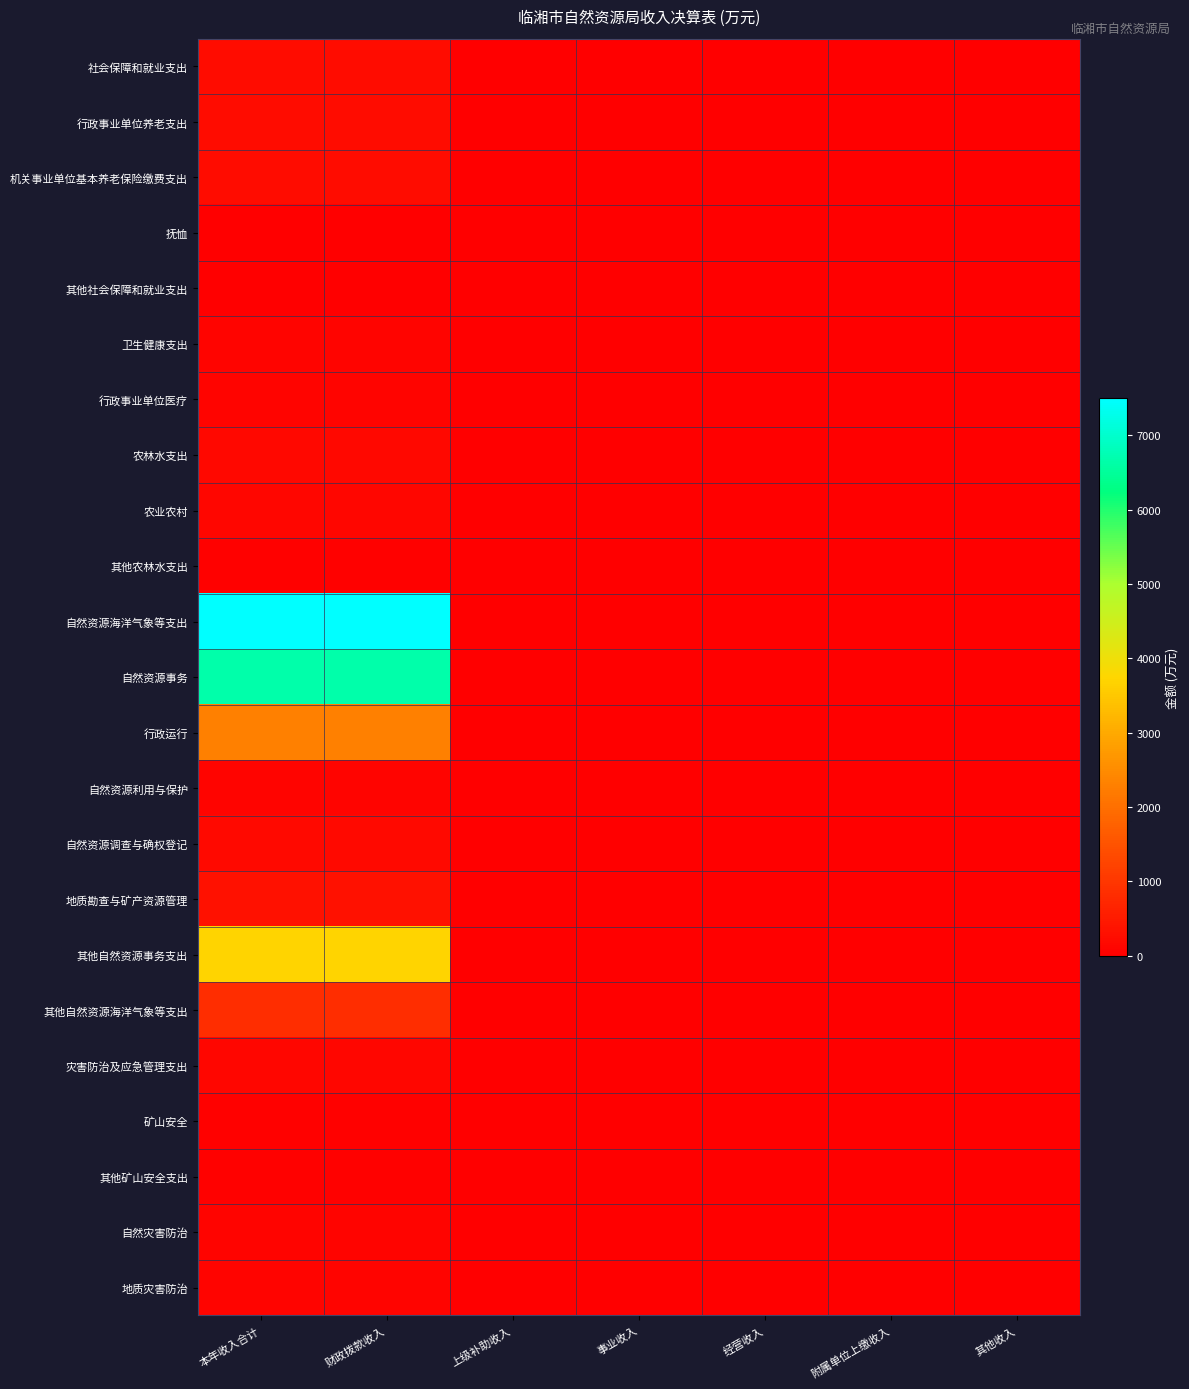

Reading right to left, extract all data points from this chart.

社会保障和就业支出: 其他收入=0.0	附属单位上缴收入=0.0	经营收入=0.0	事业收入=0.0	上级补助收入=0.0	财政拨款收入=254.9	本年收入合计=254.9
行政事业单位养老支出: 其他收入=0.0	附属单位上缴收入=0.0	经营收入=0.0	事业收入=0.0	上级补助收入=0.0	财政拨款收入=237.8	本年收入合计=237.8
机关事业单位基本养老保险缴费支出: 其他收入=0.0	附属单位上缴收入=0.0	经营收入=0.0	事业收入=0.0	上级补助收入=0.0	财政拨款收入=237.8	本年收入合计=237.8
抚恤: 其他收入=0.0	附属单位上缴收入=0.0	经营收入=0.0	事业收入=0.0	上级补助收入=0.0	财政拨款收入=8.6	本年收入合计=8.6
其他社会保障和就业支出: 其他收入=0.0	附属单位上缴收入=0.0	经营收入=0.0	事业收入=0.0	上级补助收入=0.0	财政拨款收入=8.4	本年收入合计=8.4
卫生健康支出: 其他收入=0.0	附属单位上缴收入=0.0	经营收入=0.0	事业收入=0.0	上级补助收入=0.0	财政拨款收入=104.1	本年收入合计=104.1
行政事业单位医疗: 其他收入=0.0	附属单位上缴收入=0.0	经营收入=0.0	事业收入=0.0	上级补助收入=0.0	财政拨款收入=104.1	本年收入合计=104.1
农林水支出: 其他收入=0.0	附属单位上缴收入=0.0	经营收入=0.0	事业收入=0.0	上级补助收入=0.0	财政拨款收入=172.8	本年收入合计=172.8
农业农村: 其他收入=0.0	附属单位上缴收入=0.0	经营收入=0.0	事业收入=0.0	上级补助收入=0.0	财政拨款收入=137.8	本年收入合计=137.8
其他农林水支出: 其他收入=0.0	附属单位上缴收入=0.0	经营收入=0.0	事业收入=0.0	上级补助收入=0.0	财政拨款收入=35.0	本年收入合计=35.0
自然资源海洋气象等支出: 其他收入=0.0	附属单位上缴收入=0.0	经营收入=0.0	事业收入=0.0	上级补助收入=0.0	财政拨款收入=7496.0	本年收入合计=7496.0
自然资源事务: 其他收入=0.0	附属单位上缴收入=0.0	经营收入=0.0	事业收入=0.0	上级补助收入=0.0	财政拨款收入=6662.0	本年收入合计=6662.0
行政运行: 其他收入=0.0	附属单位上缴收入=0.0	经营收入=0.0	事业收入=0.0	上级补助收入=0.0	财政拨款收入=2310.4	本年收入合计=2310.4
自然资源利用与保护: 其他收入=0.0	附属单位上缴收入=0.0	经营收入=0.0	事业收入=0.0	上级补助收入=0.0	财政拨款收入=110.0	本年收入合计=110.0
自然资源调查与确权登记: 其他收入=0.0	附属单位上缴收入=0.0	经营收入=0.0	事业收入=0.0	上级补助收入=0.0	财政拨款收入=200.0	本年收入合计=200.0
地质勘查与矿产资源管理: 其他收入=0.0	附属单位上缴收入=0.0	经营收入=0.0	事业收入=0.0	上级补助收入=0.0	财政拨款收入=325.8	本年收入合计=325.8
其他自然资源事务支出: 其他收入=0.0	附属单位上缴收入=0.0	经营收入=0.0	事业收入=0.0	上级补助收入=0.0	财政拨款收入=3715.9	本年收入合计=3715.9
其他自然资源海洋气象等支出: 其他收入=0.0	附属单位上缴收入=0.0	经营收入=0.0	事业收入=0.0	上级补助收入=0.0	财政拨款收入=834.0	本年收入合计=834.0
灾害防治及应急管理支出: 其他收入=0.0	附属单位上缴收入=0.0	经营收入=0.0	事业收入=0.0	上级补助收入=0.0	财政拨款收入=146.3	本年收入合计=146.3
矿山安全: 其他收入=0.0	附属单位上缴收入=0.0	经营收入=0.0	事业收入=0.0	上级补助收入=0.0	财政拨款收入=40.0	本年收入合计=40.0
其他矿山安全支出: 其他收入=0.0	附属单位上缴收入=0.0	经营收入=0.0	事业收入=0.0	上级补助收入=0.0	财政拨款收入=40.0	本年收入合计=40.0
自然灾害防治: 其他收入=0.0	附属单位上缴收入=0.0	经营收入=0.0	事业收入=0.0	上级补助收入=0.0	财政拨款收入=106.3	本年收入合计=106.3
地质灾害防治: 其他收入=0.0	附属单位上缴收入=0.0	经营收入=0.0	事业收入=0.0	上级补助收入=0.0	财政拨款收入=106.3	本年收入合计=106.3